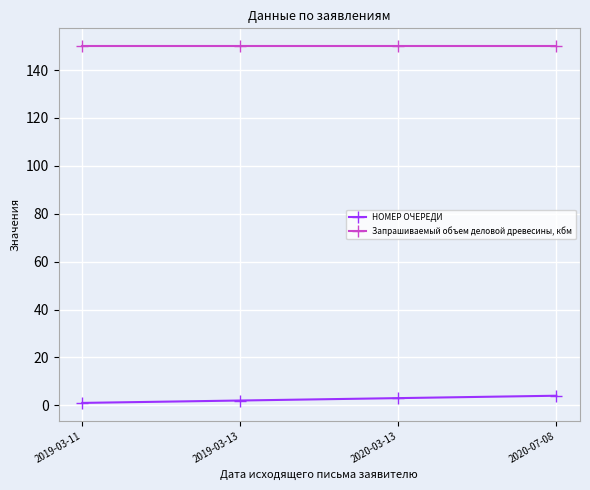

What is the spread (max minus min) of values at 2019-03-13?

148